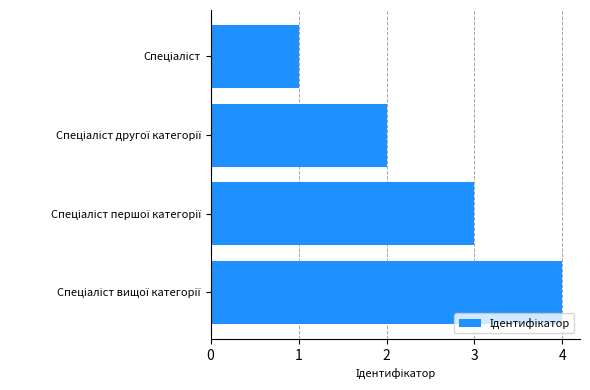

What is the sum of all values?

10